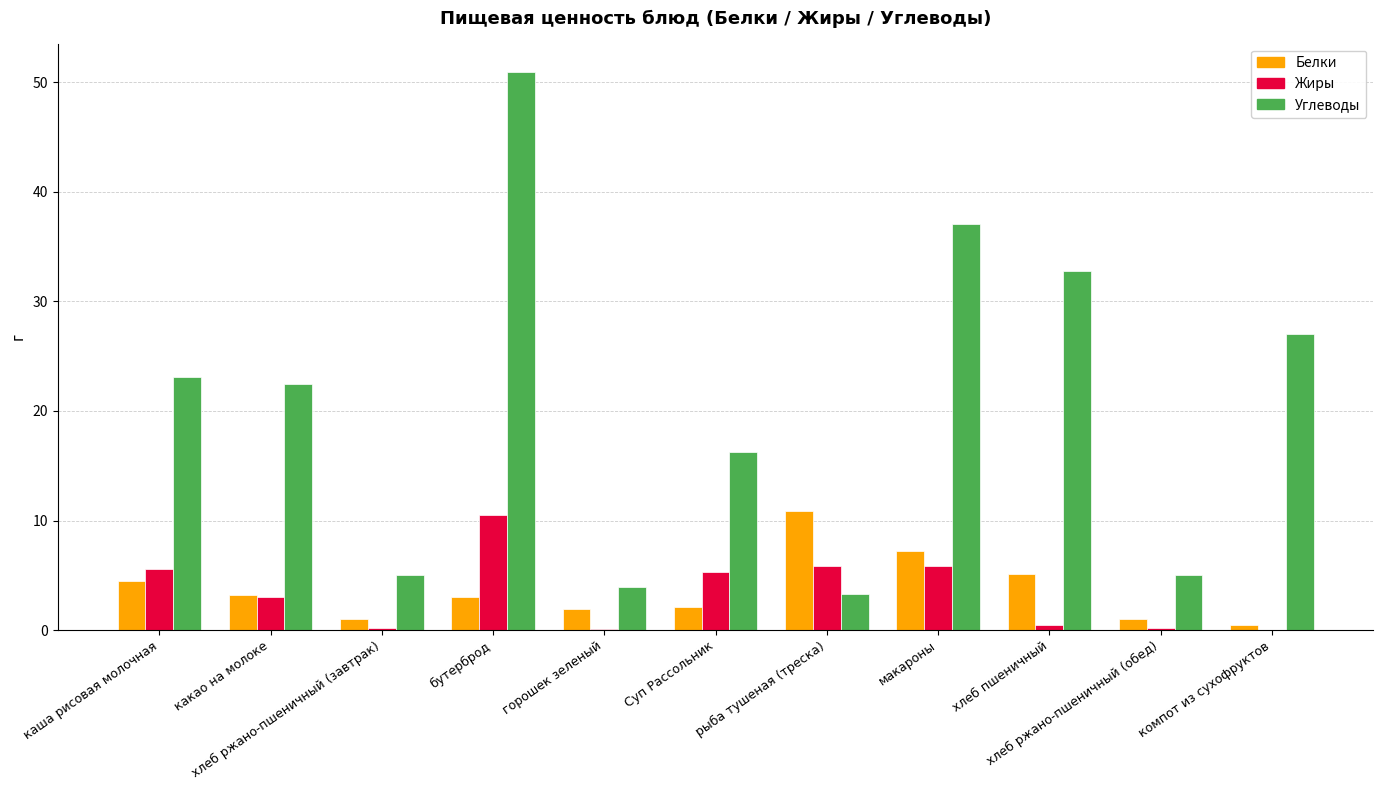

Is the value of Углеводы at какао на молоке greater than the value of Жиры at хлеб ржано-пшеничный (завтрак)?

Yes